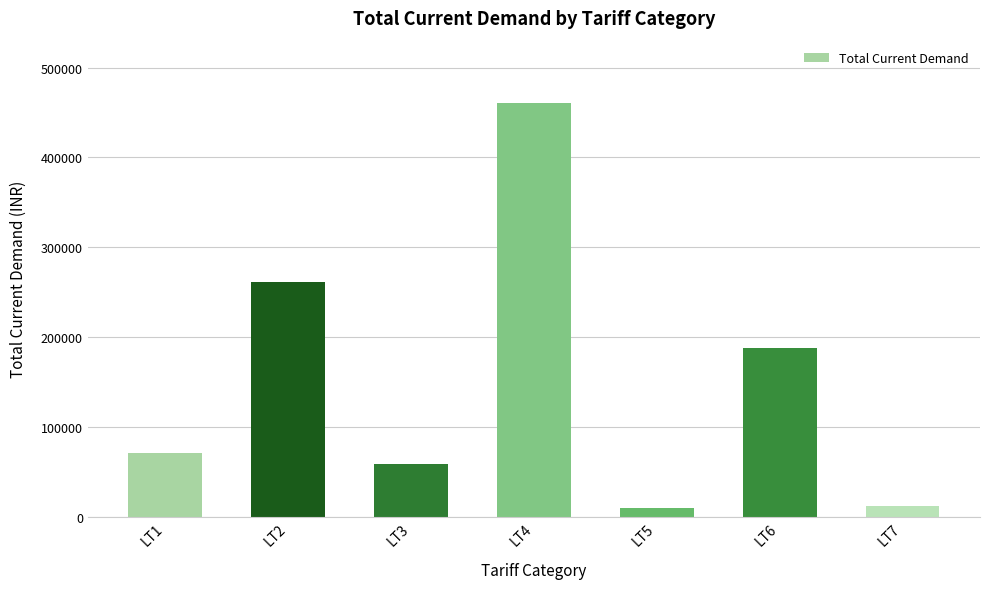

Are the bars grouped side by side (vs. stacked)?

No